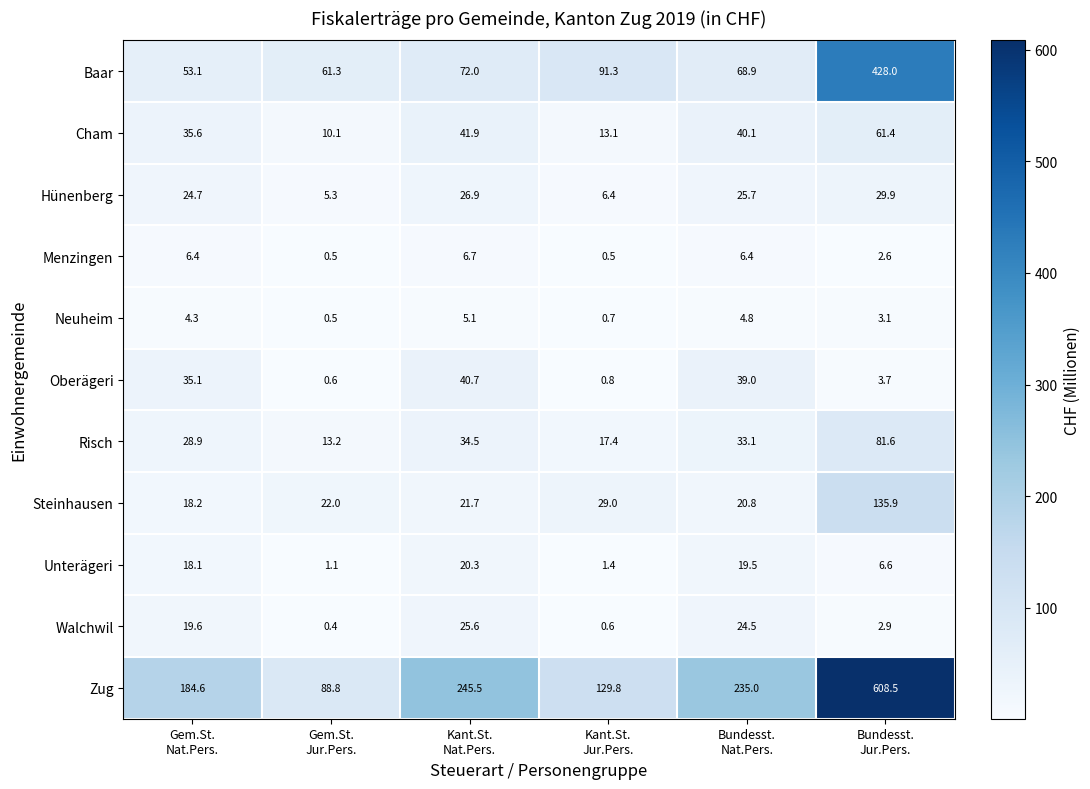

Rank the series by their maximum value, from highest to lowest.

Zug, Baar, Steinhausen, Risch, Cham, Oberägeri, Hünenberg, Walchwil, Unterägeri, Menzingen, Neuheim